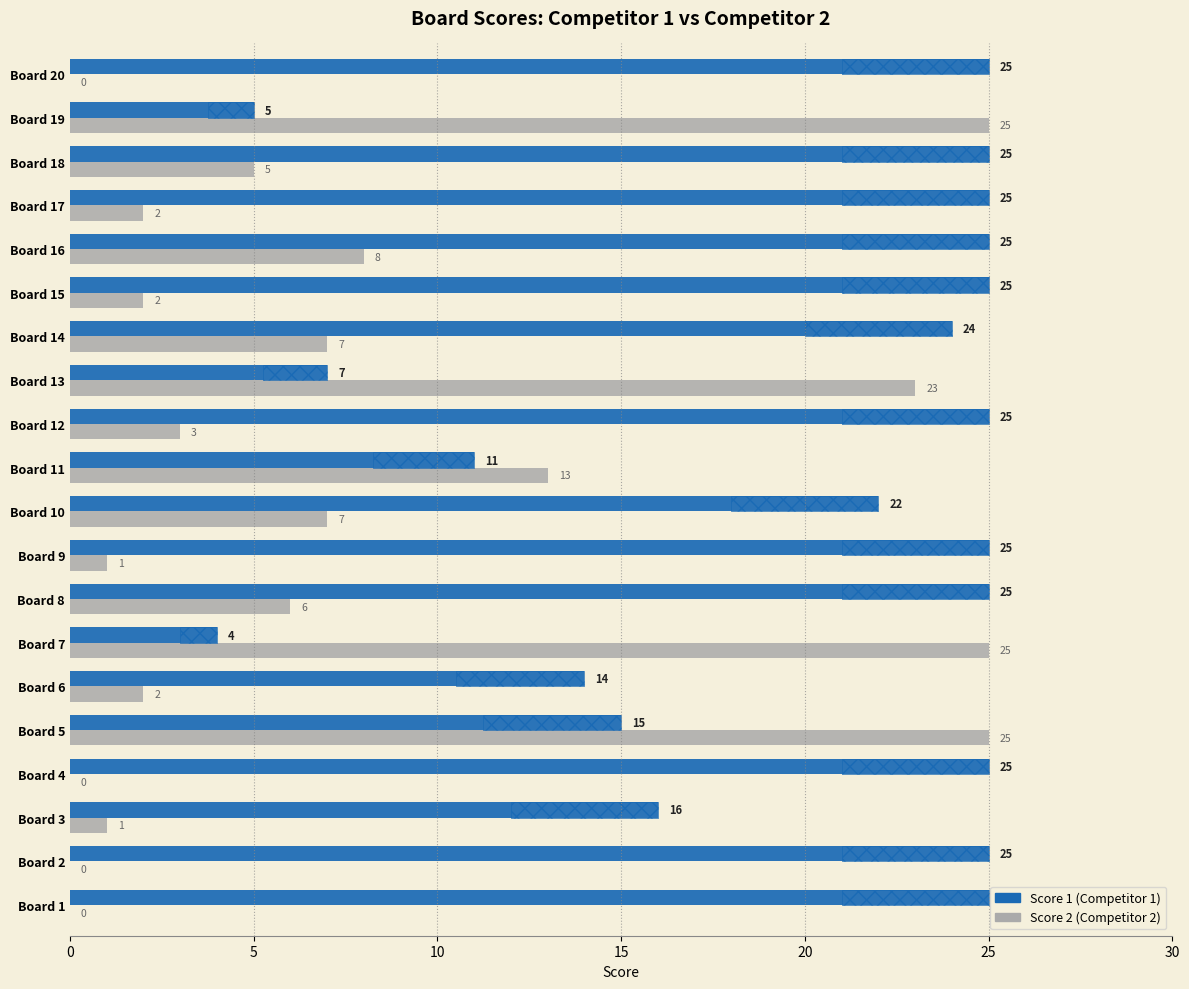

At which category is the sum across all series the highest?

Board 5